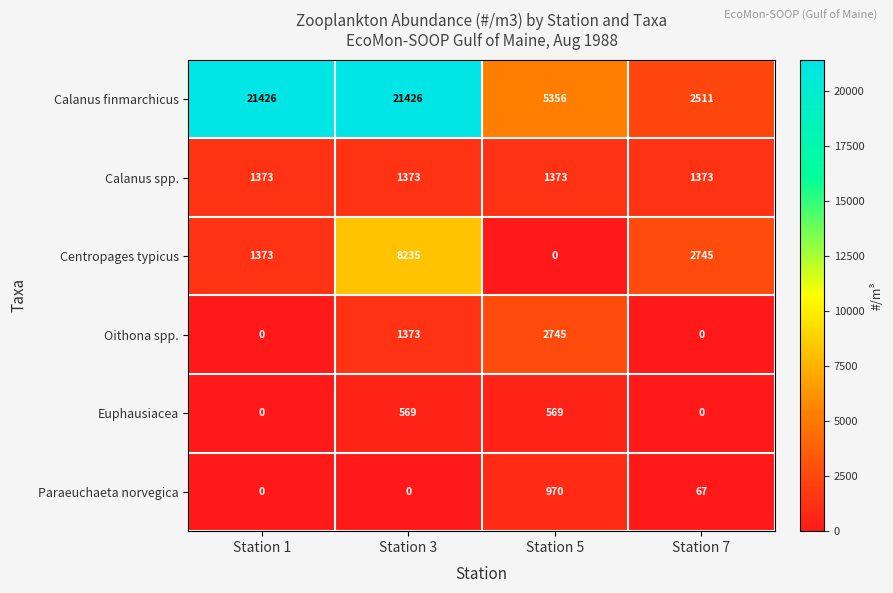

Which series changed the most between Station 1 and Station 7?

Calanus finmarchicus